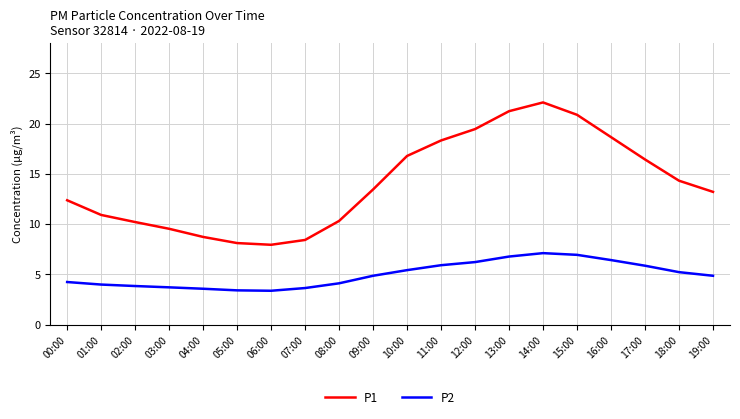

List the series in order of their peak value, lowest first.

P2, P1